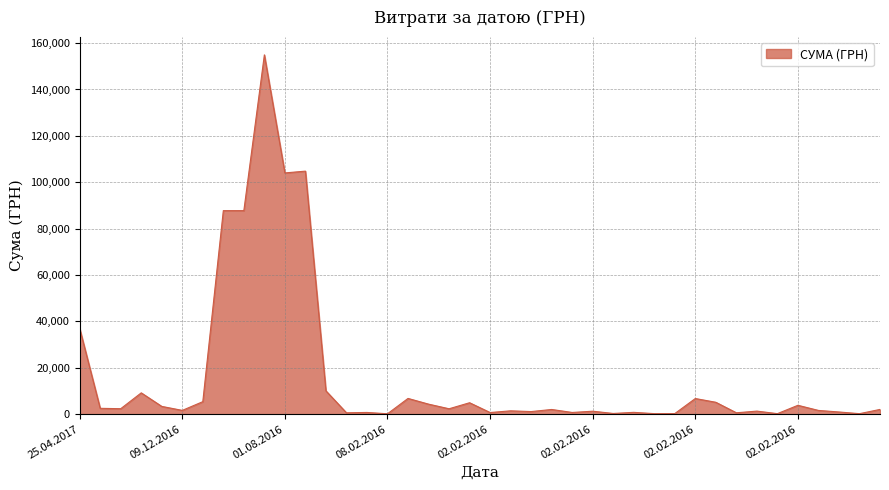

What is the difference between the maximum and minimum values?

154755.4